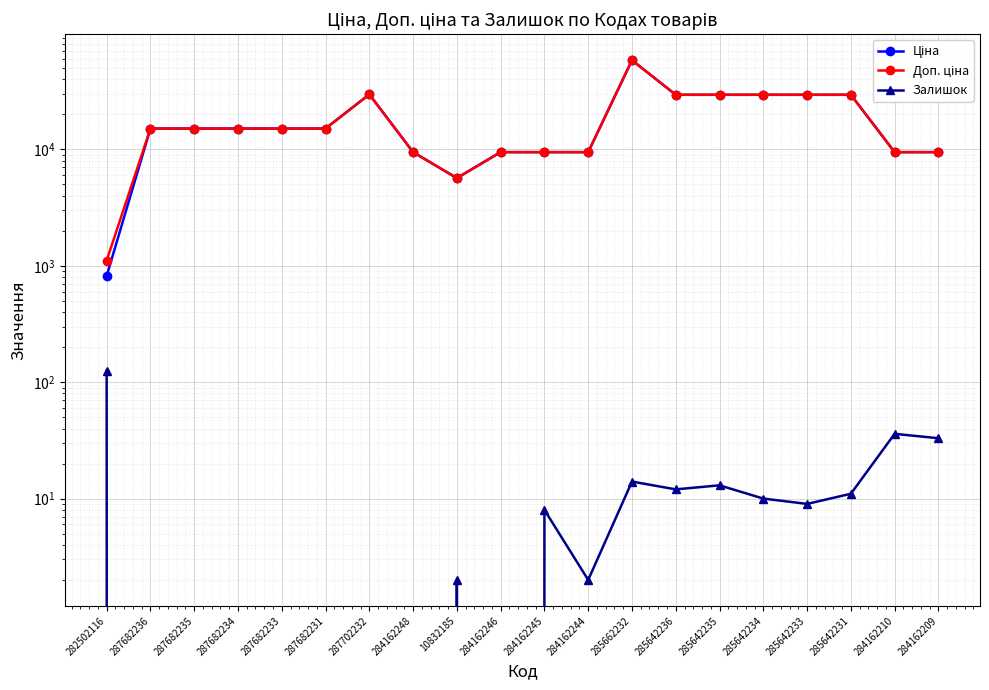

How many data points does each series have?

20